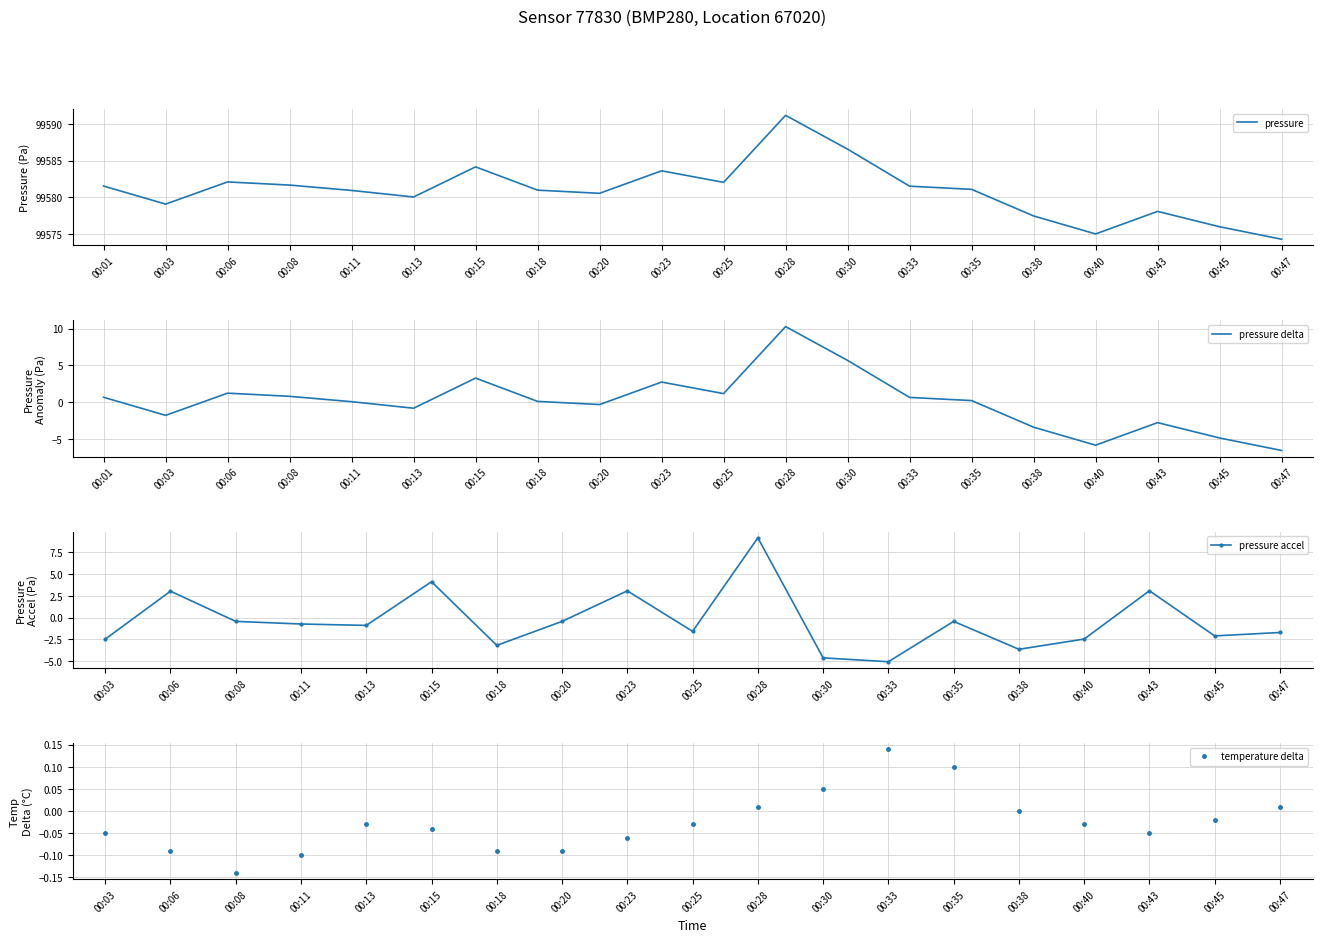

At which label does pressure reach its minimum?

00:47